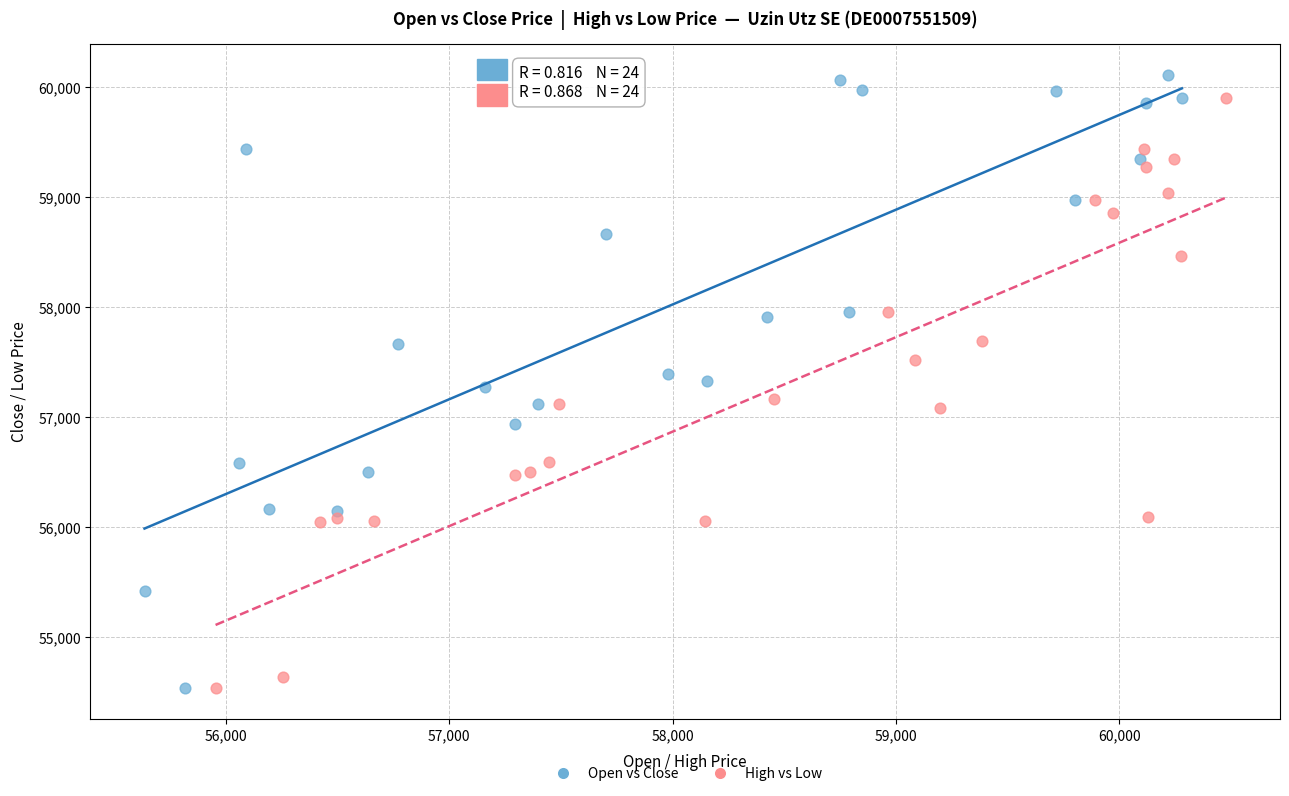

What are all the series names shown in the legend?

Open vs Close, High vs Low